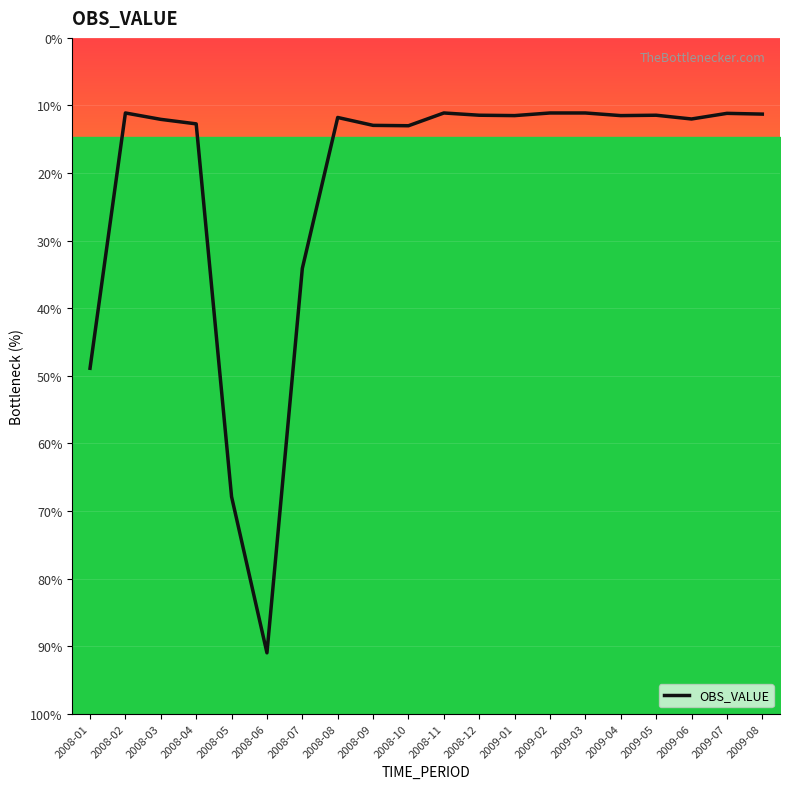

List the labels in order of value, largest first.

2008-02, 2008-11, 2009-02, 2009-03, 2009-07, 2009-08, 2008-12, 2009-05, 2009-01, 2009-04, 2008-08, 2009-06, 2008-03, 2008-04, 2008-09, 2008-10, 2008-07, 2008-01, 2008-05, 2008-06